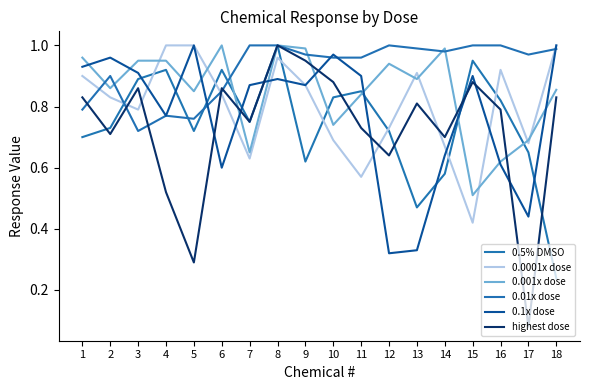

What are all the series names shown in the legend?

0.5% DMSO, 0.0001x dose, 0.001x dose, 0.01x dose, 0.1x dose, highest dose